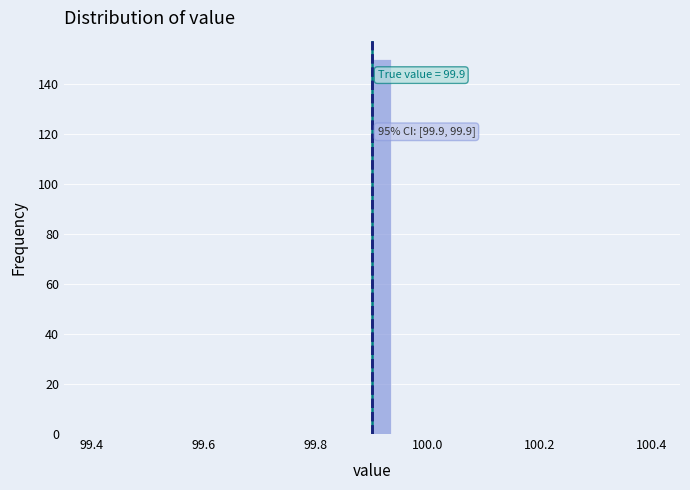

Read against the x-axis, roughly where is the centre of the tallest bar?

99.92